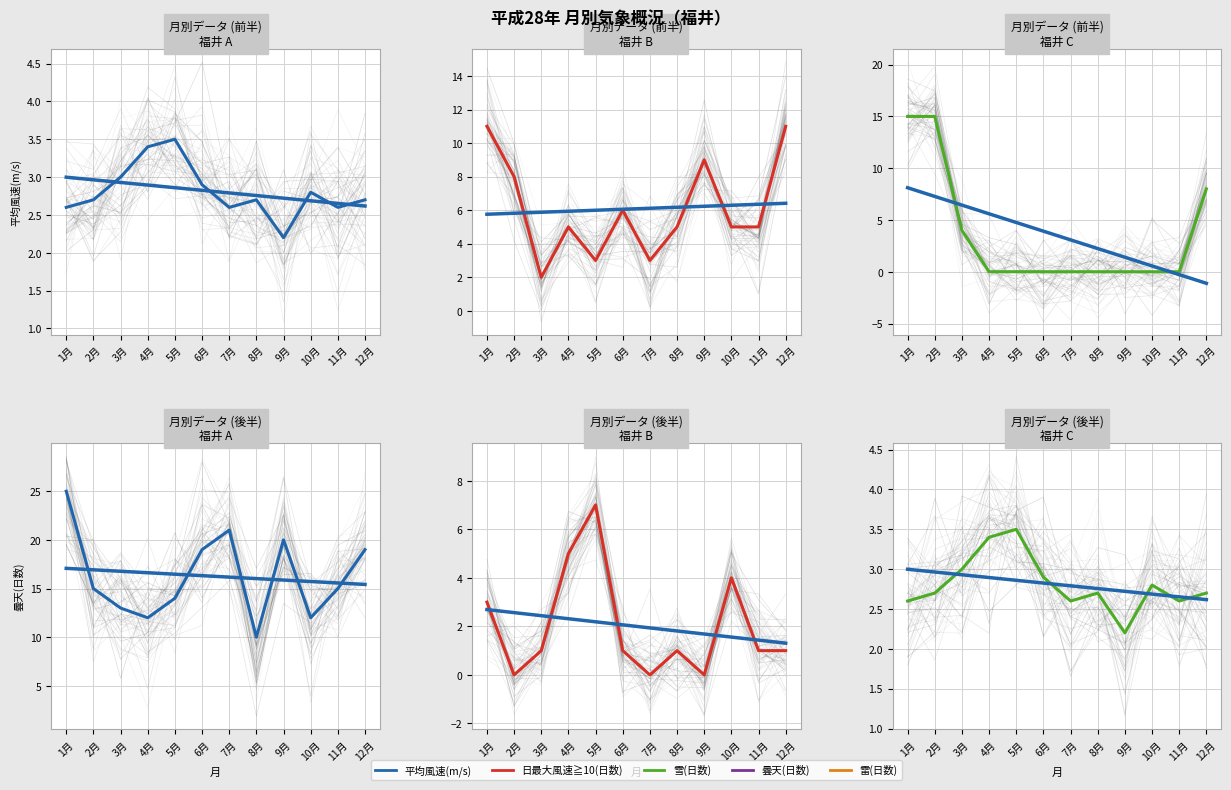

True or false: 平均風速(m/s) and トレンド cross at least once.

True